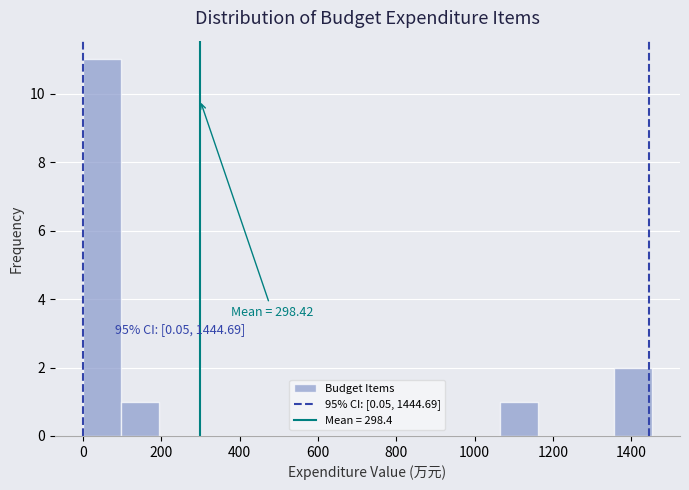

Which range on the x-axis has the tallest bar?

0 to 100